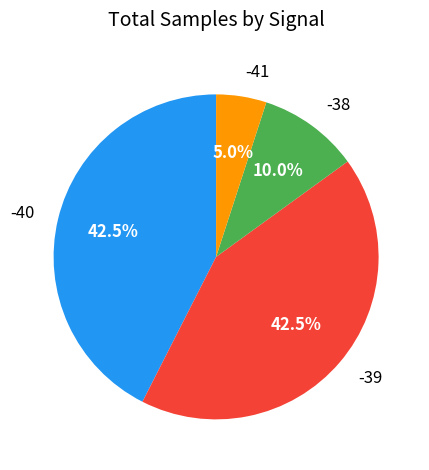

How much of the chart is everything except -38?

90.0%